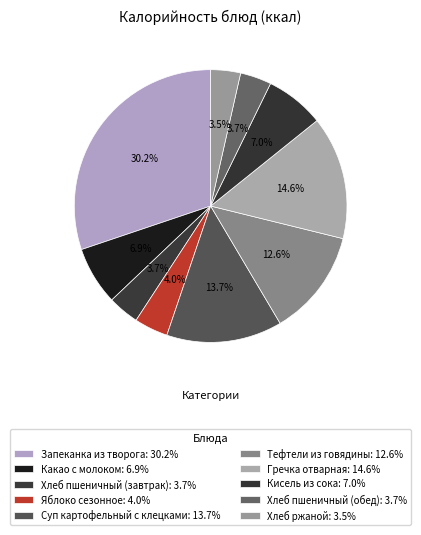

How many slices are in this pie chart?

10